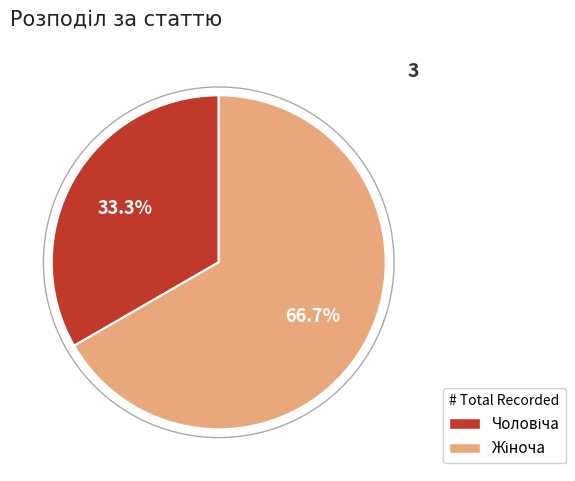

Is there any slice that represents more than half of the pie?

Yes